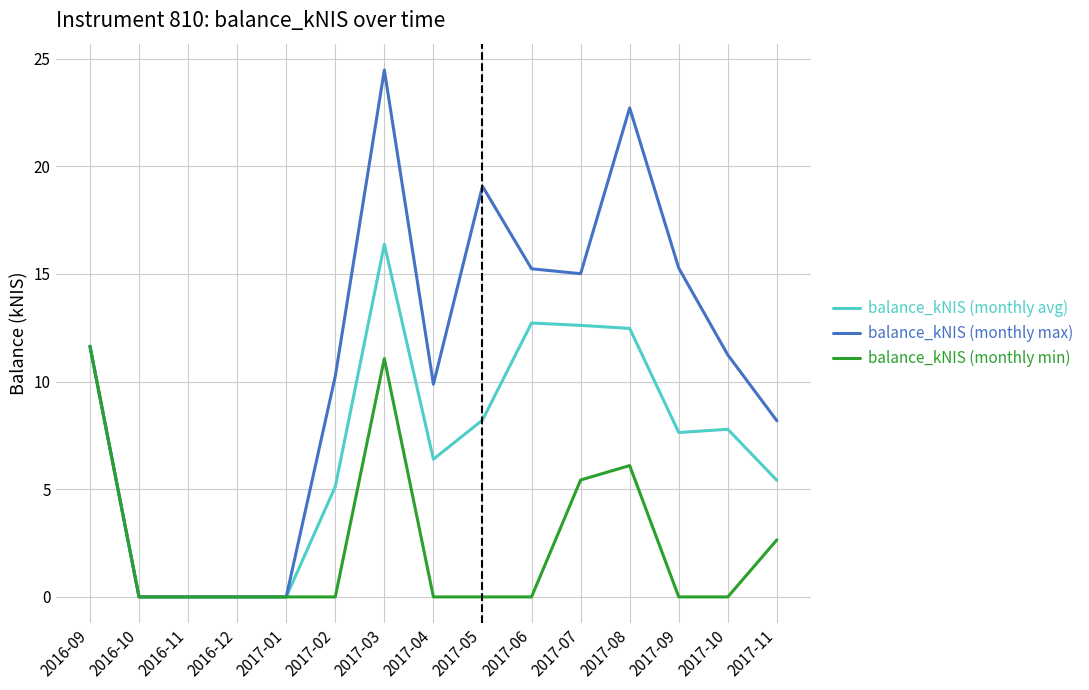

At 2017-07, list the series in order from smallest to largest.

balance_kNIS (monthly min), balance_kNIS (monthly avg), balance_kNIS (monthly max)